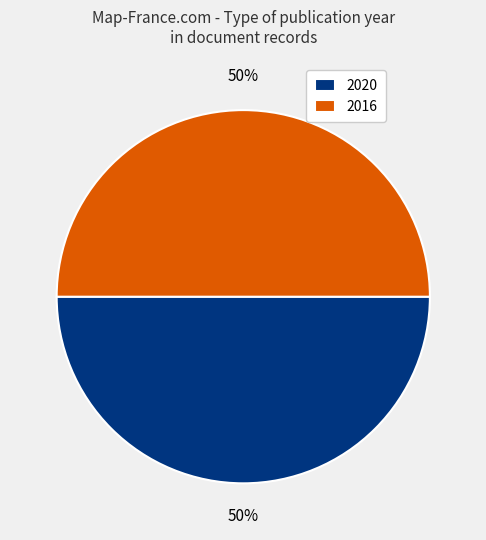

Approximately how many times larger is the value at 2016 compared to 2020?

1.0